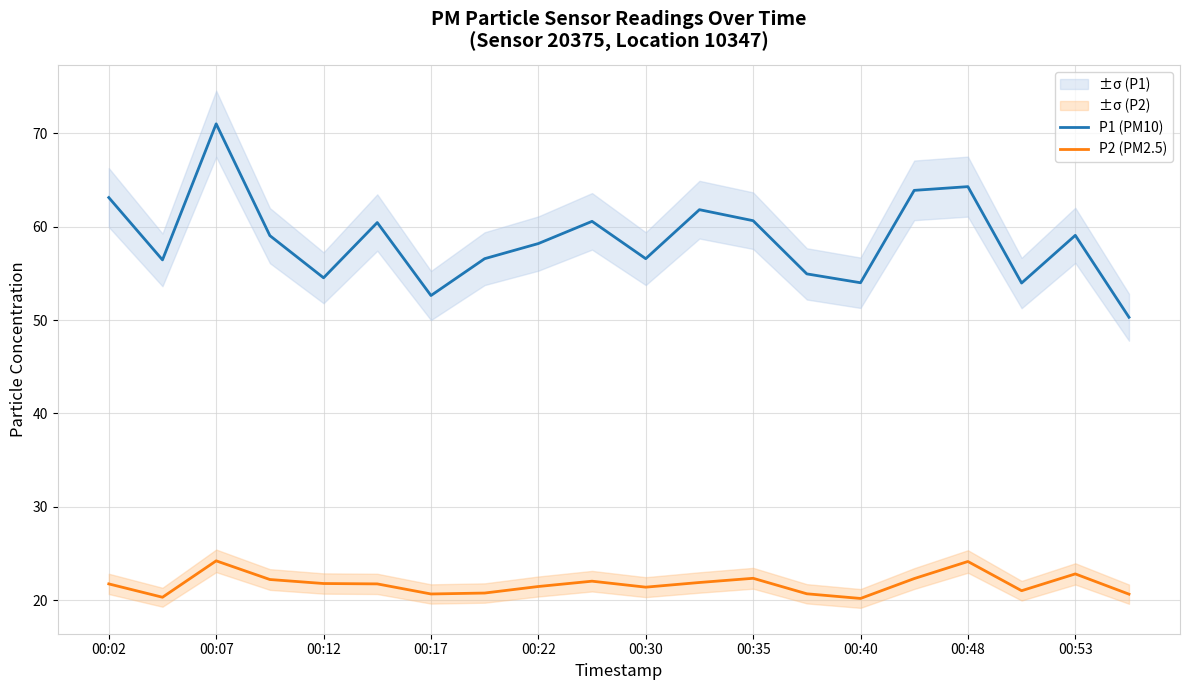

Which series has the largest total across all categories?

P1 (PM10)